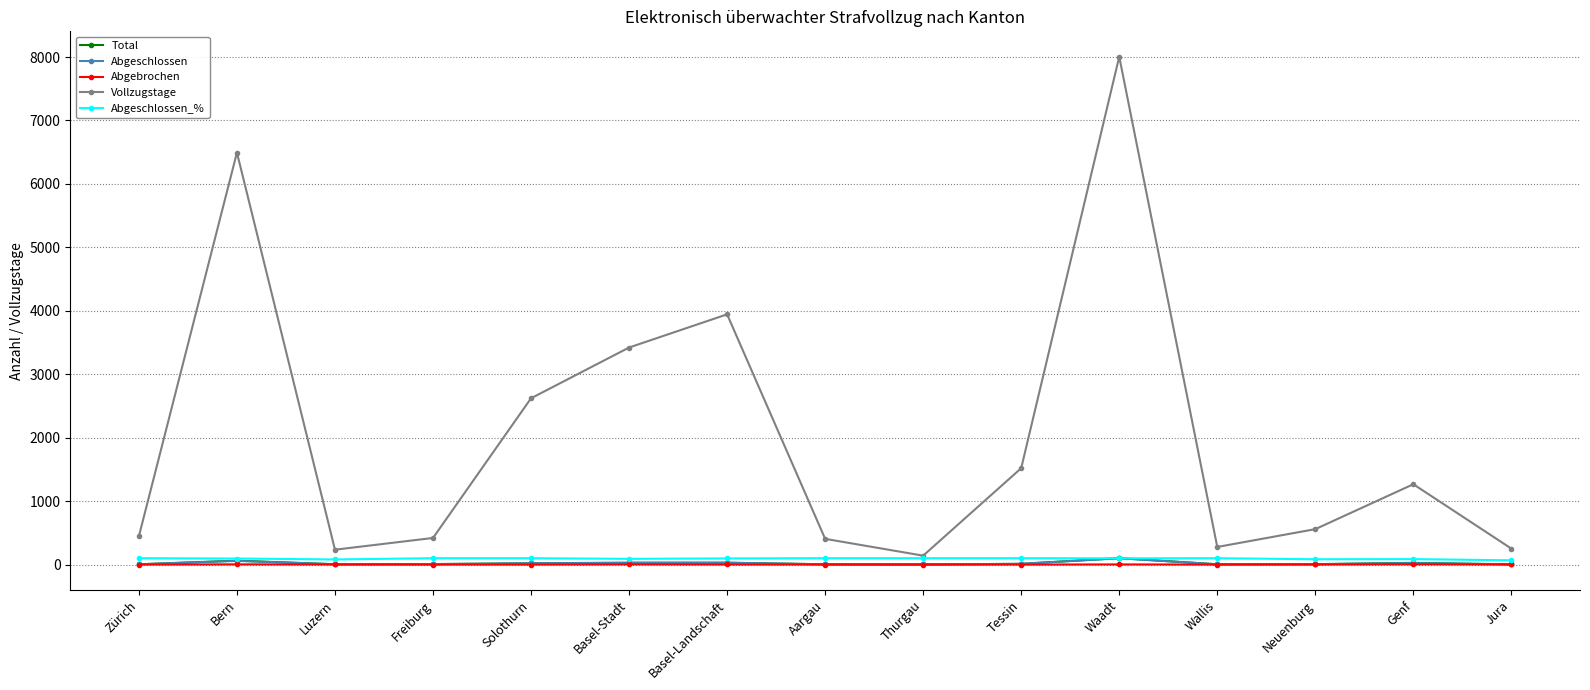

What is the label of the 1st point from the right?

Jura